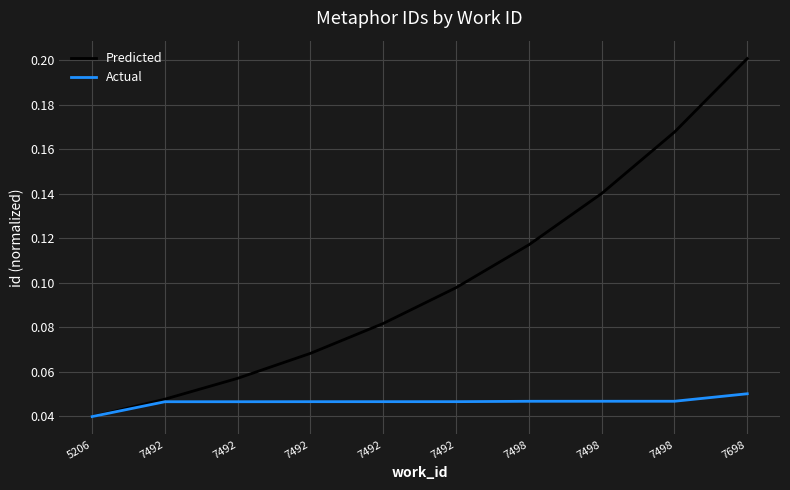

List the series in order of their overall mean, lowest first.

Actual, Predicted